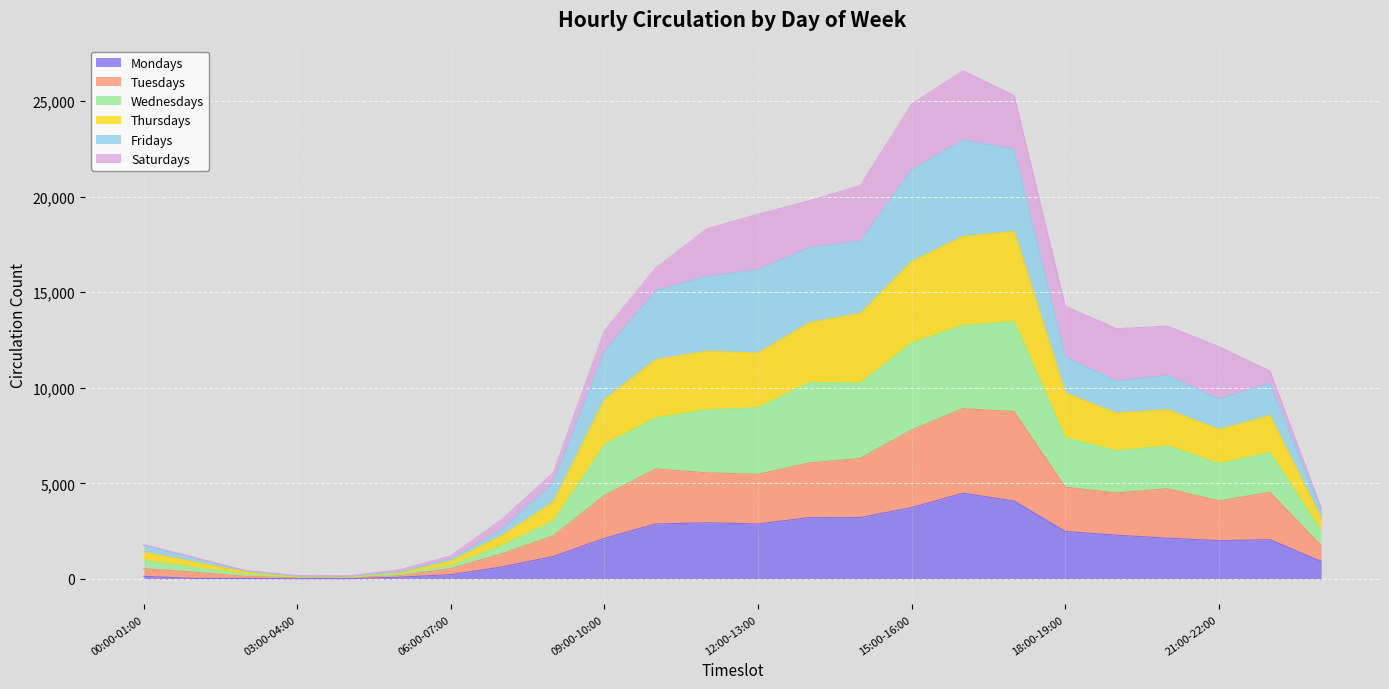

In Mondays, how many points are higher than both neighbors (excluding endpoints)?

3